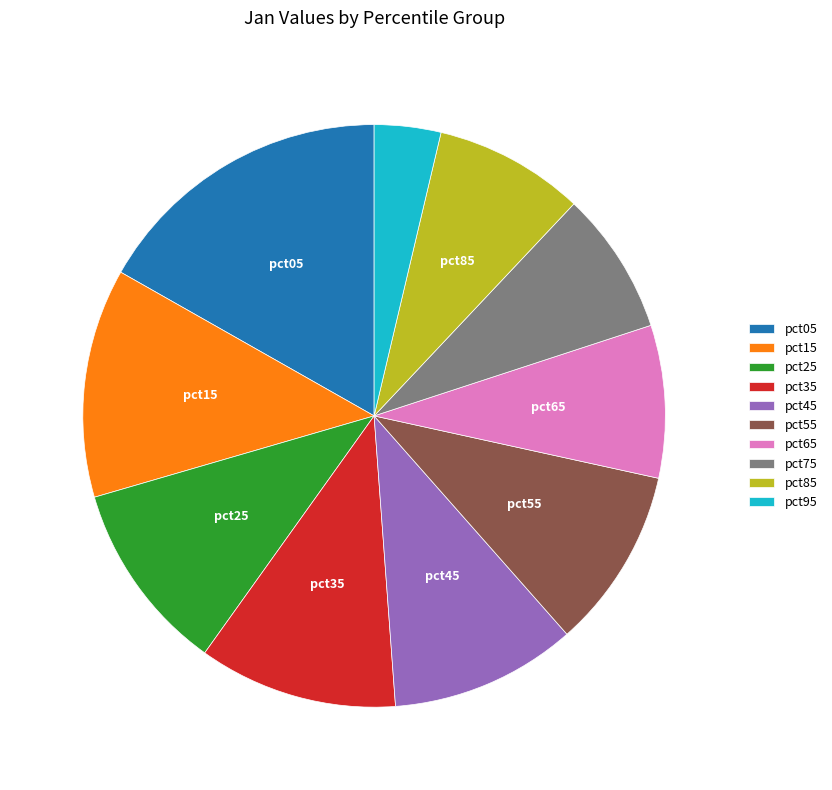

Do pct35 and pct45 together represent more than half of the pie?

No